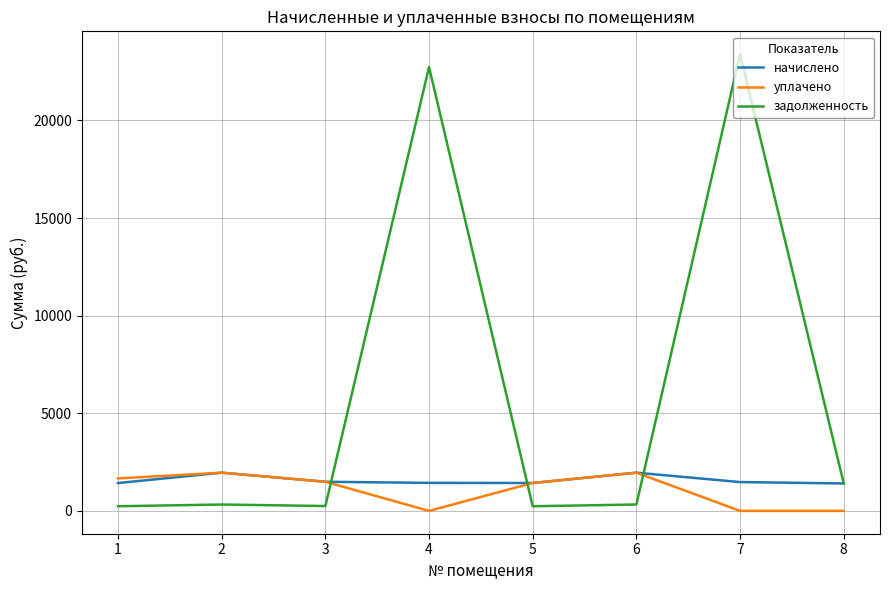

After their last crossing, which series has the higher values: уплачено or задолженность?

задолженность